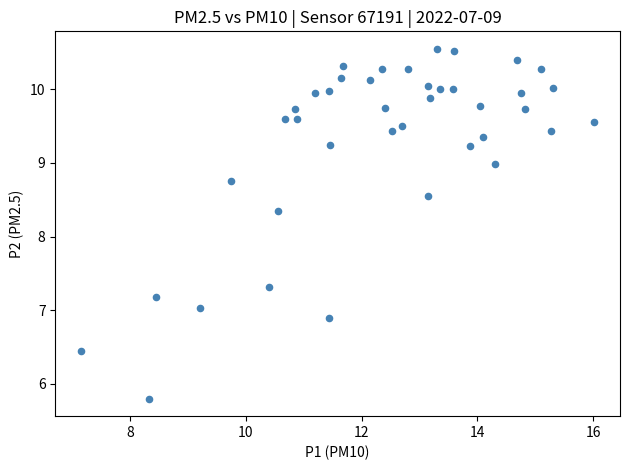

What is the range of X values (max minus min)?

8.9